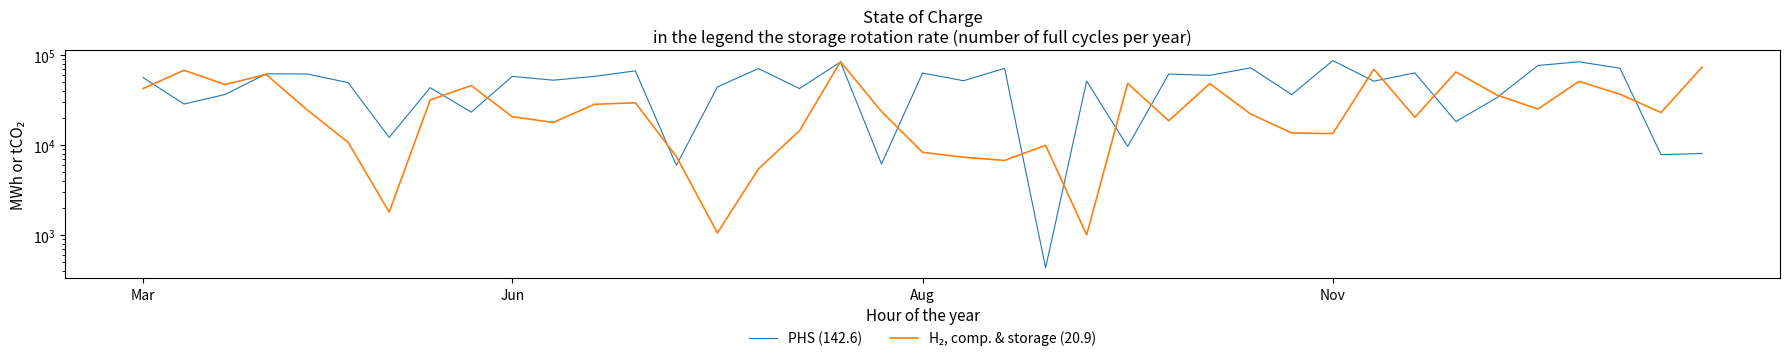

Does the chart display data point markers on the line(s)?

No